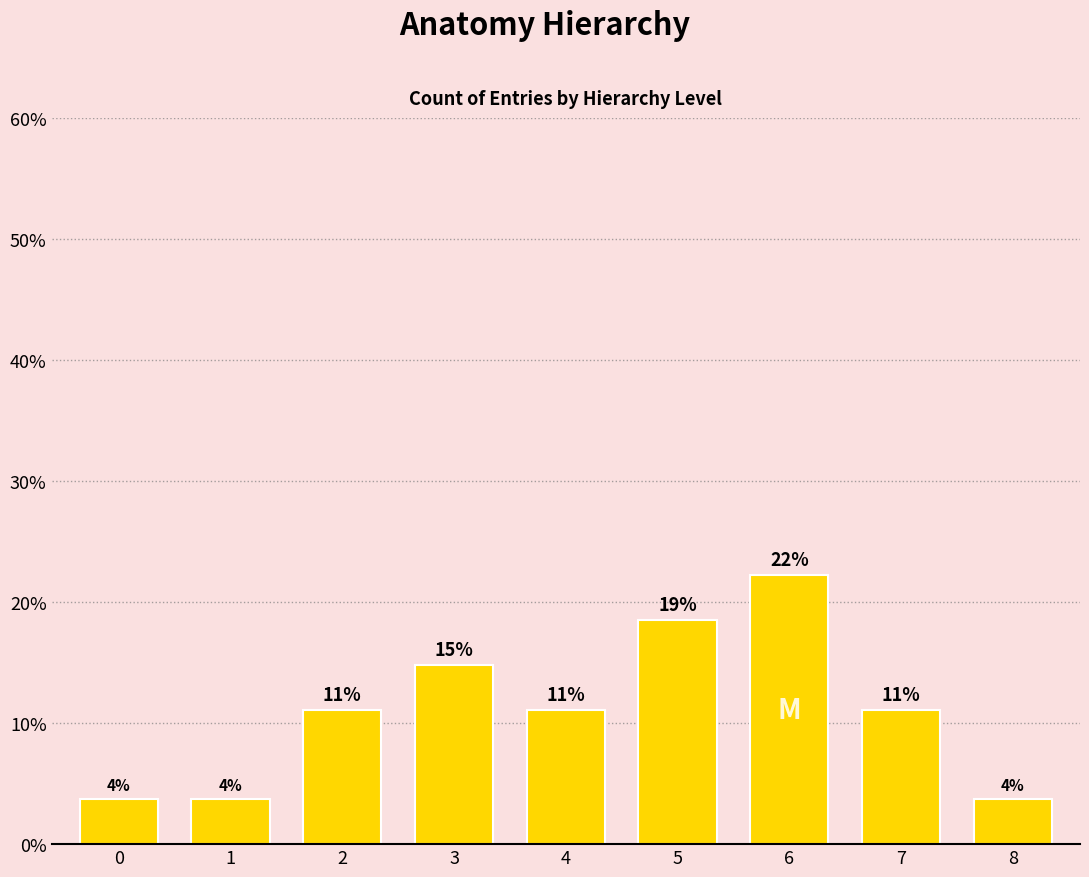

Does the chart contain any negative values?

No